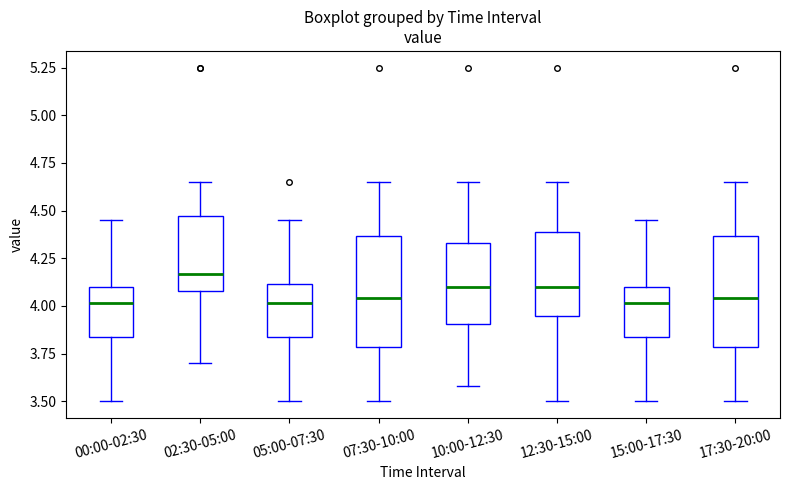

Reading left to right, read every box against the y-axis: the position of its median line, the range the box covers, and the ends of its whiskers. The values are not printed on the chart, so give them approximately, as read against the axis.

00:00-02:30: median 4.00, box 3.85 to 4.10, whiskers 3.50 to 4.45
02:30-05:00: median 4.15, box 4.10 to 4.45, whiskers 3.70 to 4.65
05:00-07:30: median 4.00, box 3.85 to 4.10, whiskers 3.50 to 4.45
07:30-10:00: median 4.05, box 3.80 to 4.35, whiskers 3.50 to 4.65
10:00-12:30: median 4.10, box 3.90 to 4.35, whiskers 3.60 to 4.65
12:30-15:00: median 4.10, box 3.95 to 4.40, whiskers 3.50 to 4.65
15:00-17:30: median 4.00, box 3.85 to 4.10, whiskers 3.50 to 4.45
17:30-20:00: median 4.05, box 3.80 to 4.35, whiskers 3.50 to 4.65